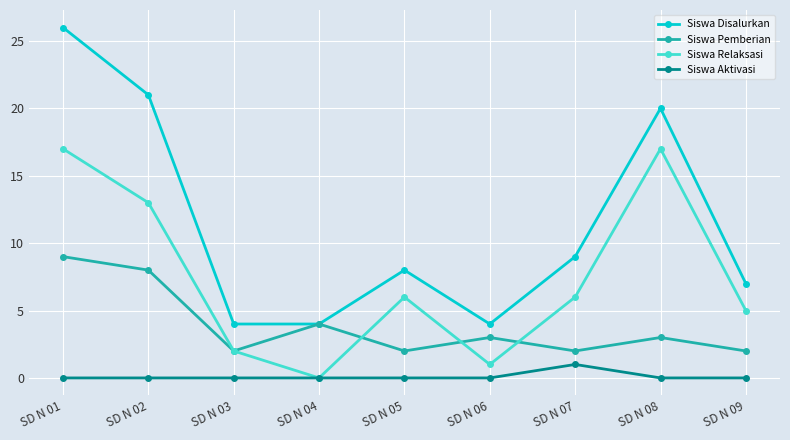

How many lines are shown in the chart?

4